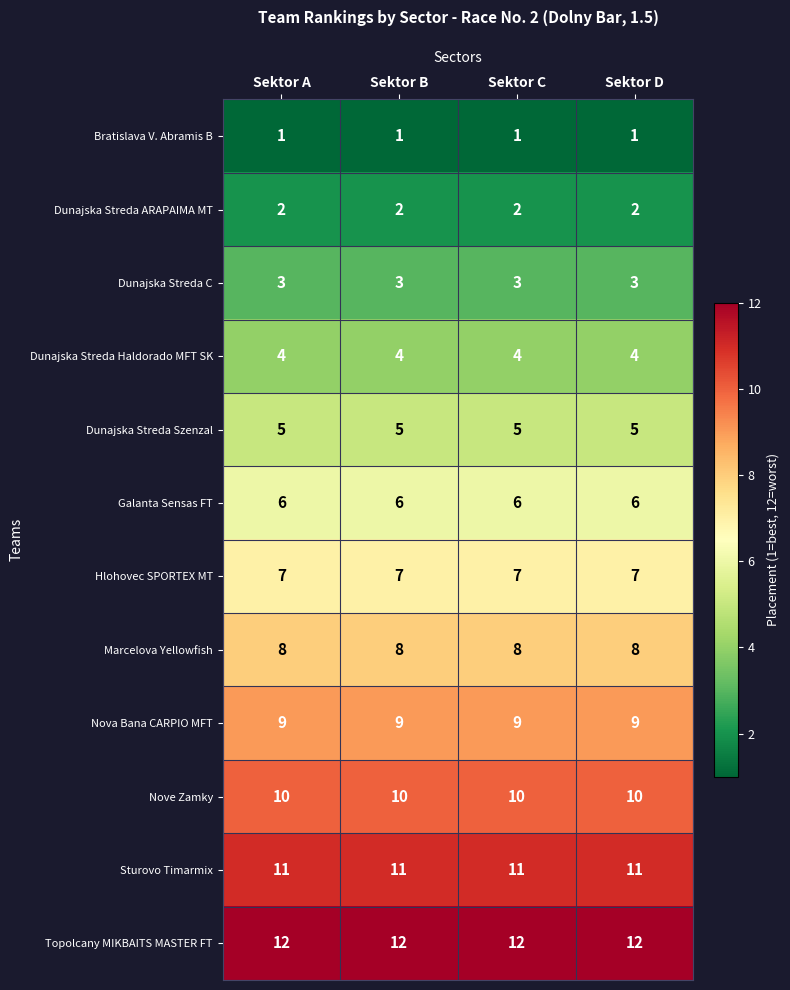

What is the maximum value shown in the chart?

12